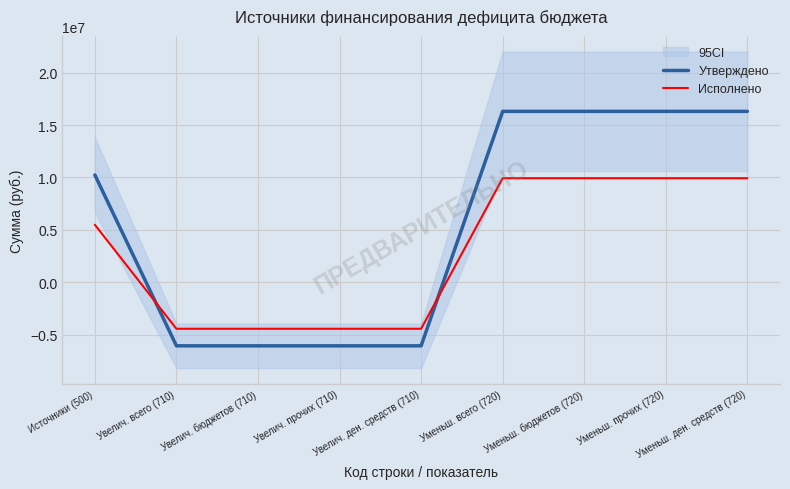

Reading left to right, list all the values displayed in this chart.

Утверждено: Источники (500)=10240800.0	Увелич. всего (710)=-6072000.0	Увелич. бюджетов (710)=-6072000.0	Увелич. прочих (710)=-6072000.0	Увелич. ден. средств (710)=-6072000.0	Уменьш. всего (720)=16312800.0	Уменьш. бюджетов (720)=16312800.0	Уменьш. прочих (720)=16312800.0	Уменьш. ден. средств (720)=16312800.0
Исполнено: Источники (500)=5487843.2	Увелич. всего (710)=-4442086.8	Увелич. бюджетов (710)=-4442086.8	Увелич. прочих (710)=-4442086.8	Увелич. ден. средств (710)=-4442086.8	Уменьш. всего (720)=9929930.0	Уменьш. бюджетов (720)=9929930.0	Уменьш. прочих (720)=9929930.0	Уменьш. ден. средств (720)=9929930.0